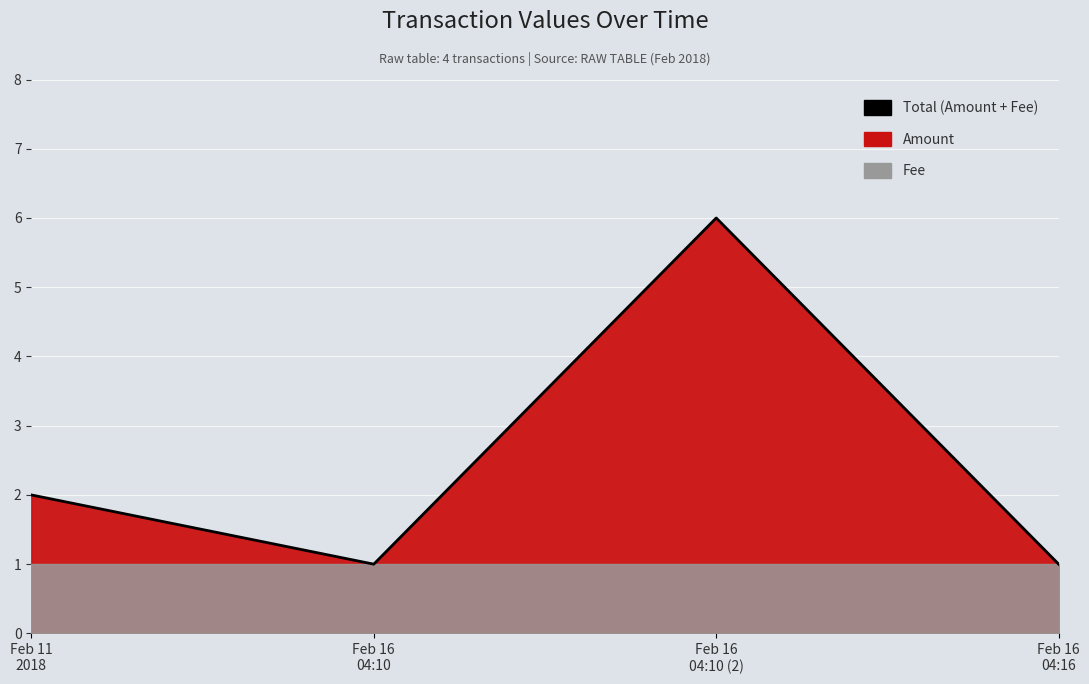

How many values are below 2?

2